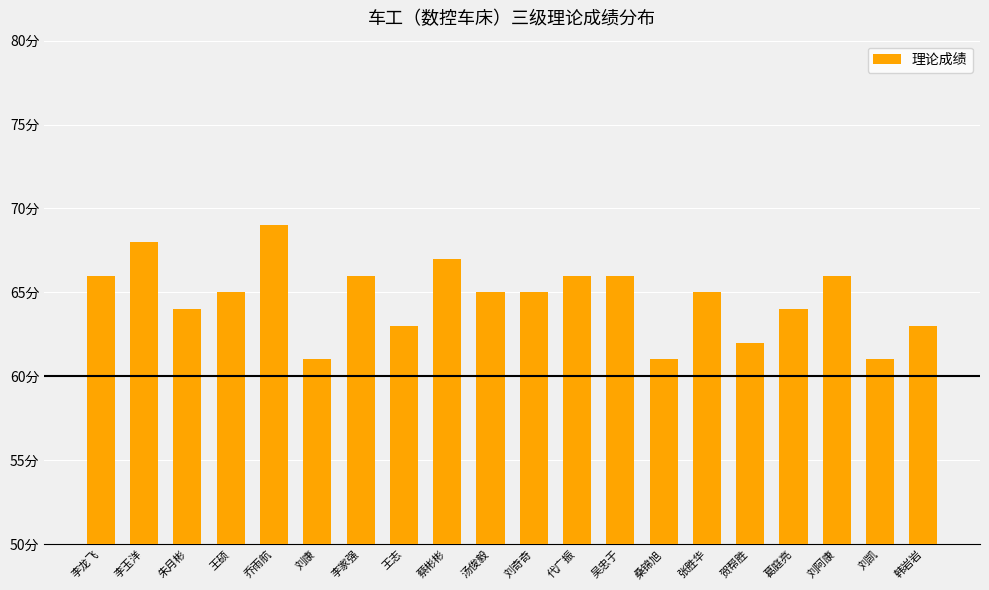

Does the chart contain any negative values?

No